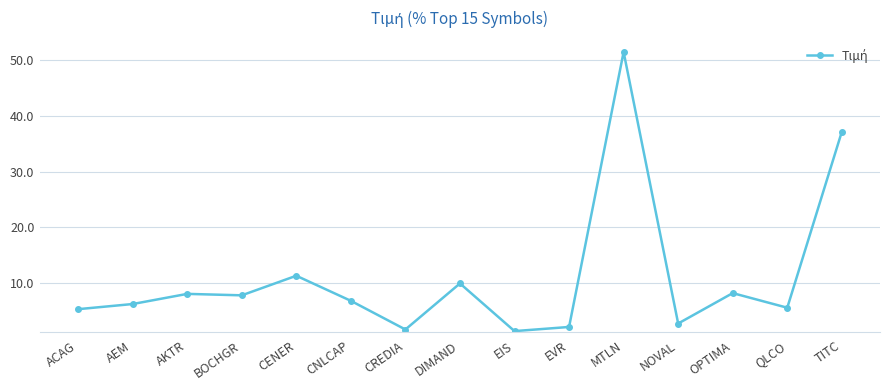

What is the label of the 5th point from the right?

MTLN